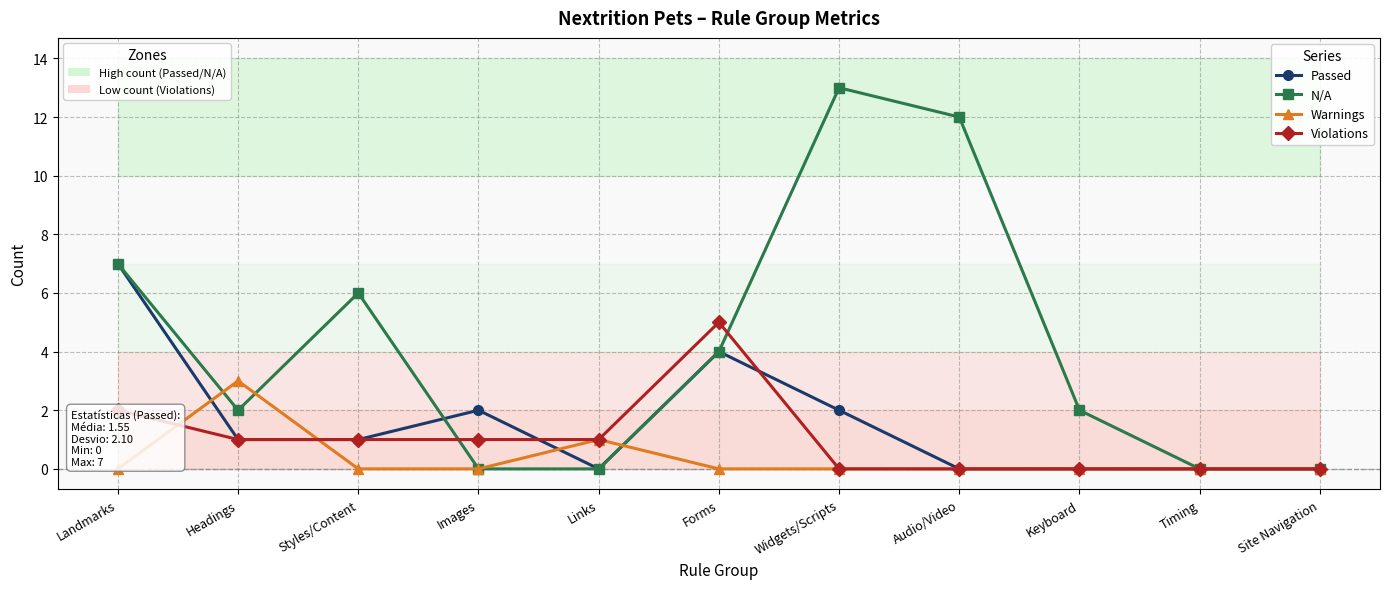

Is it true that Violations equals 0 at Widgets/Scripts?

True